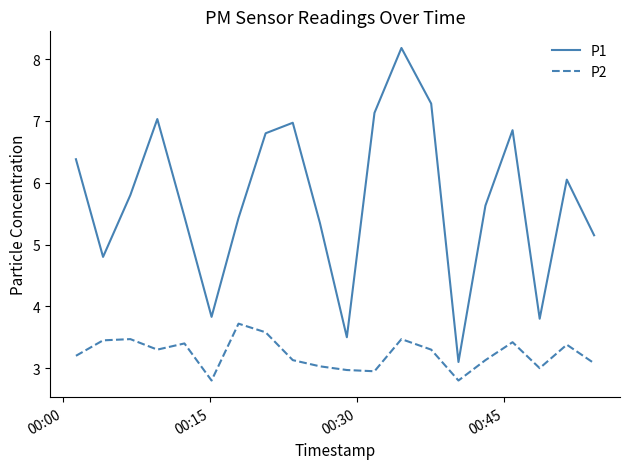

True or false: P2 has more than 0 interior local peaks.

True